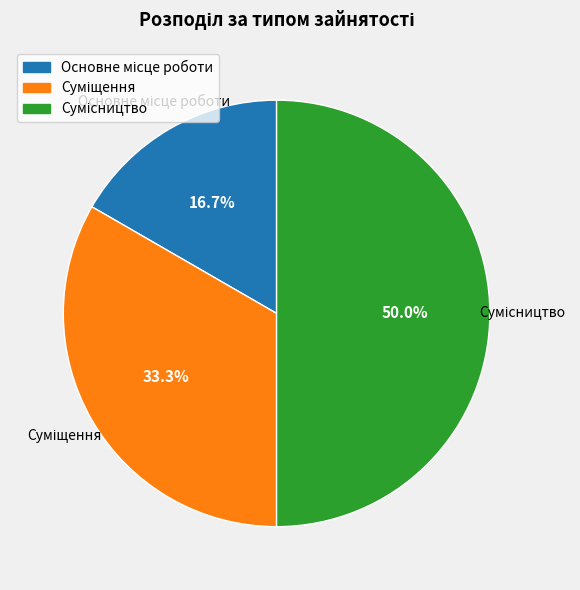

The Суміщення slice represents 33% of the pie. True or false?

True